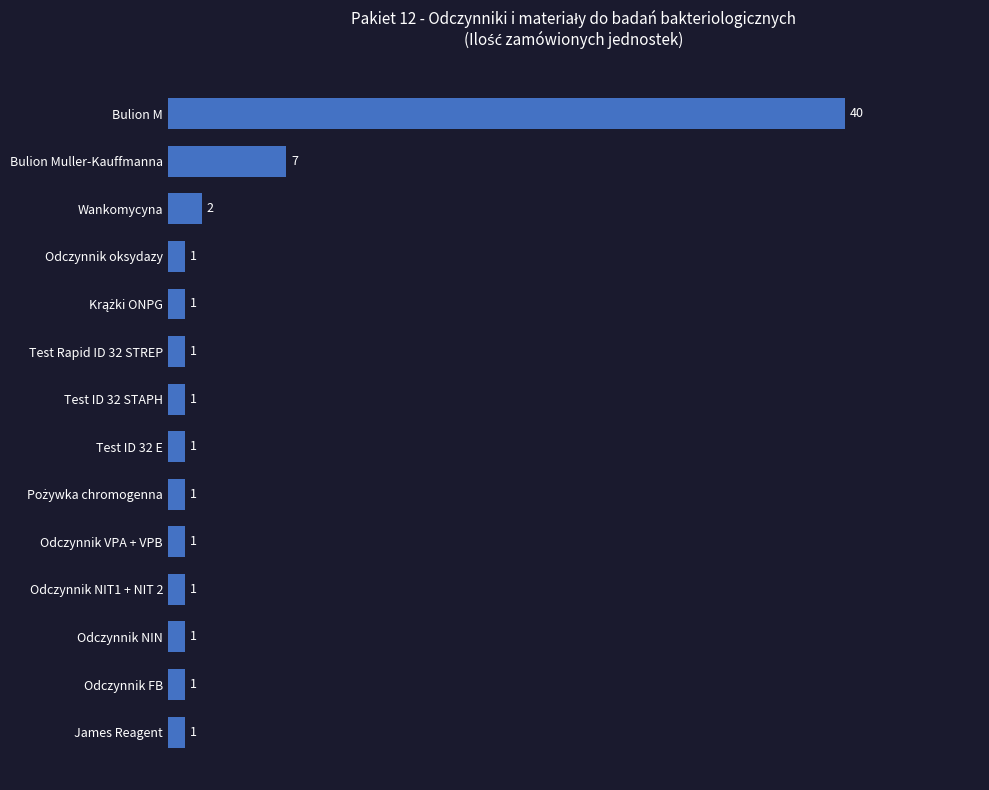

What is the sum of all values?

60